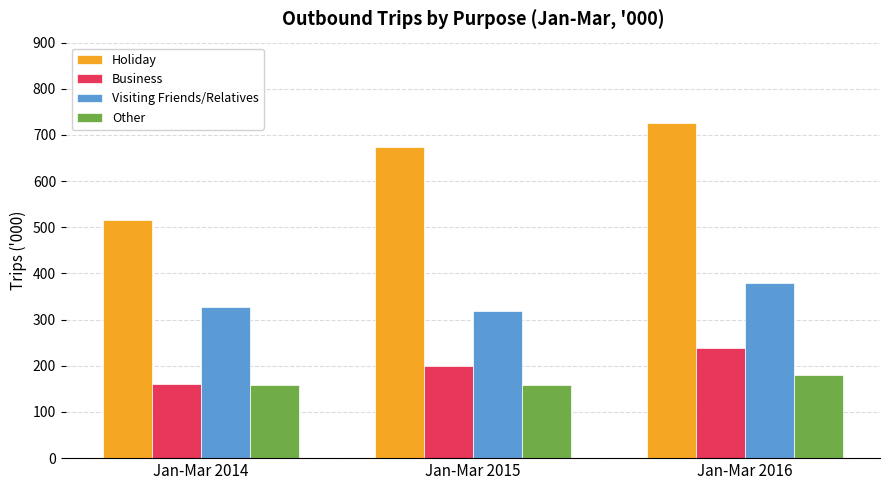

What is the value of the Other bar at the 2nd from the left?

158.6